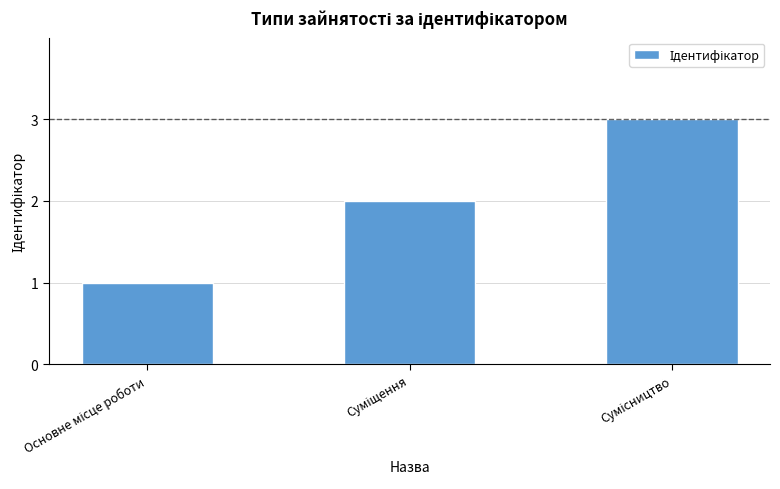

What is the sum of all values?

6